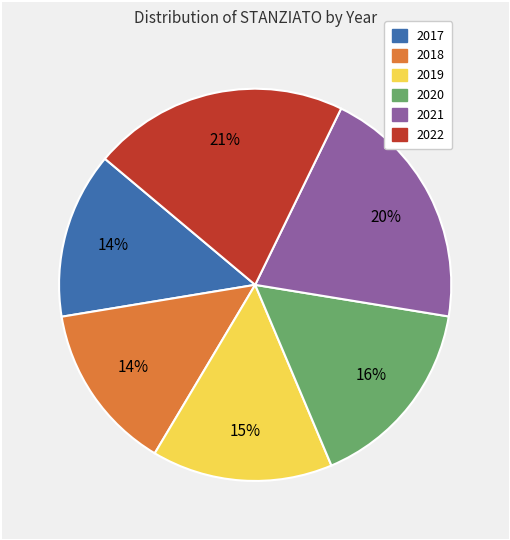

What is the largest slice in the pie chart?

2022